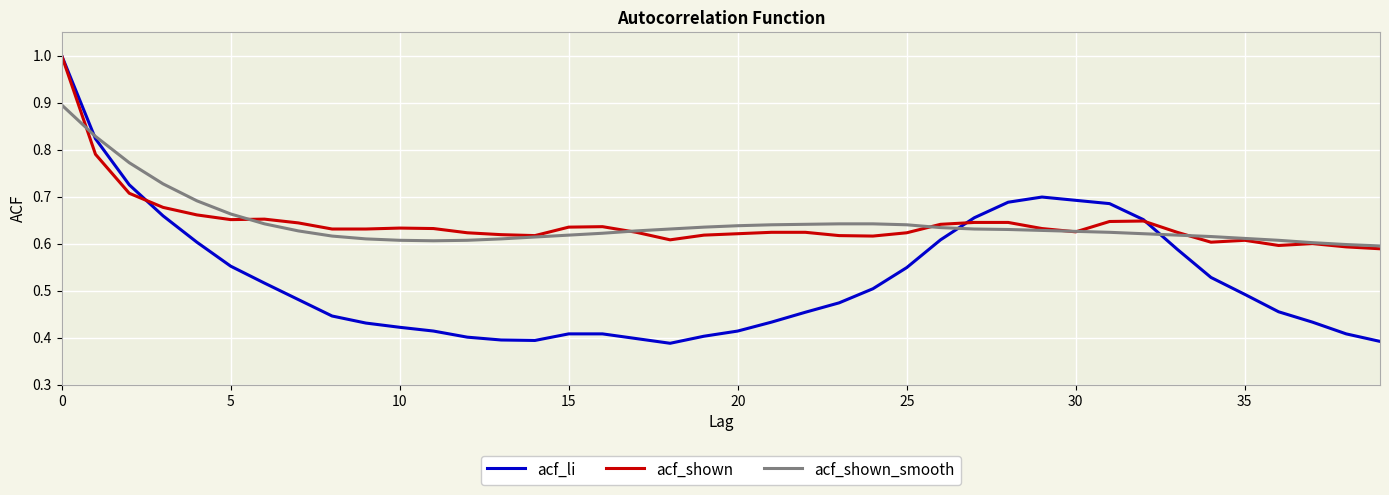

Which series has the largest range (max minus min)?

acf_li